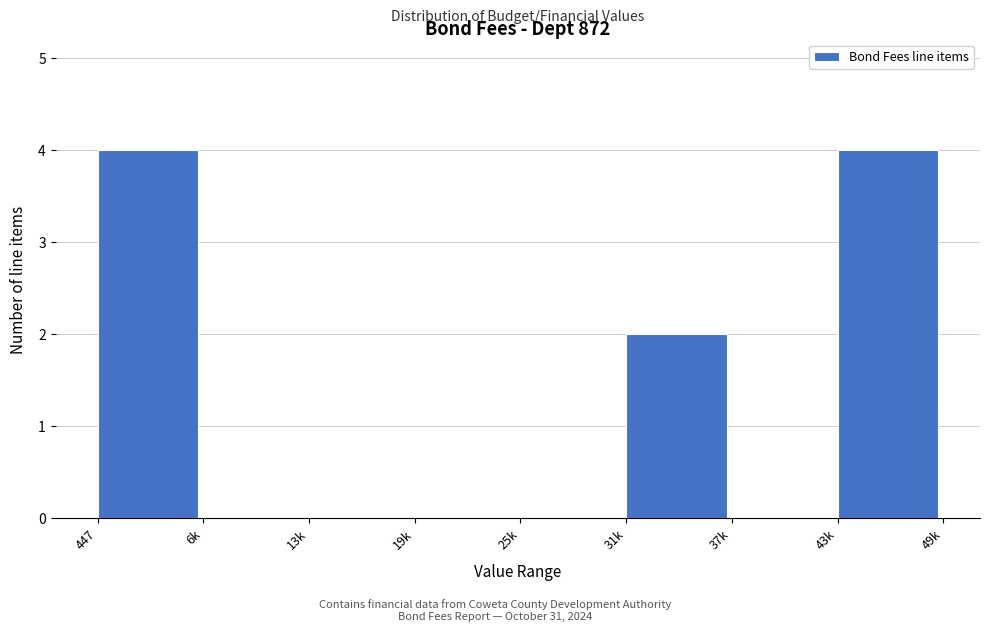

Reading left to right, list all the values displayed in this chart.

447=4	6k=0	13k=0	19k=0	25k=0	31k=2	37k=0	43k=4